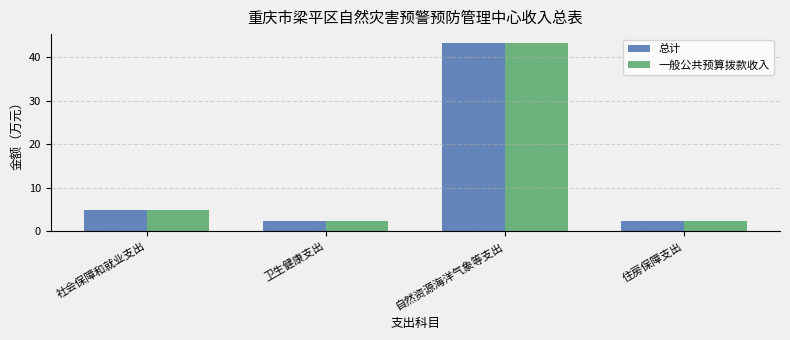

At how many categories does at least one series exceed 29?

1